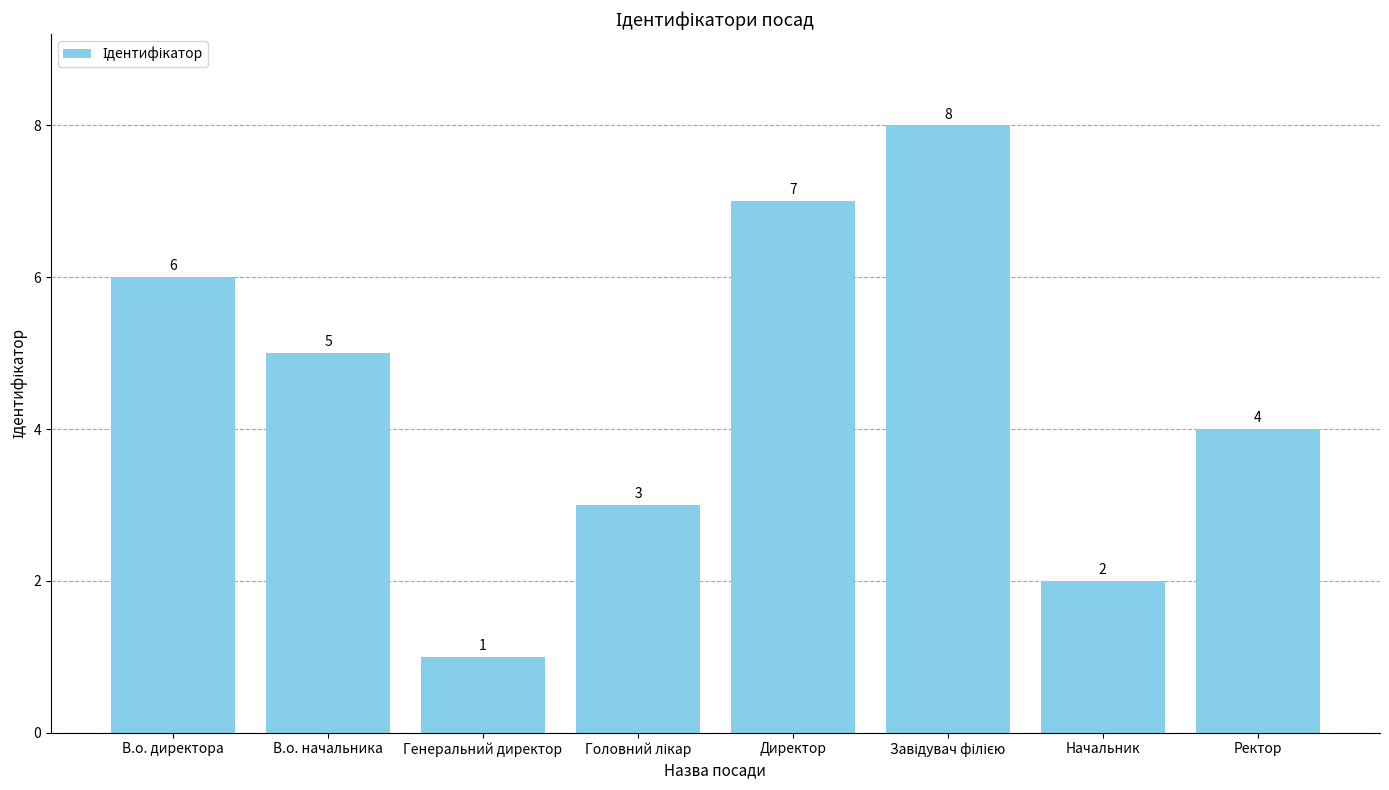

How many data points are less than 5?

4